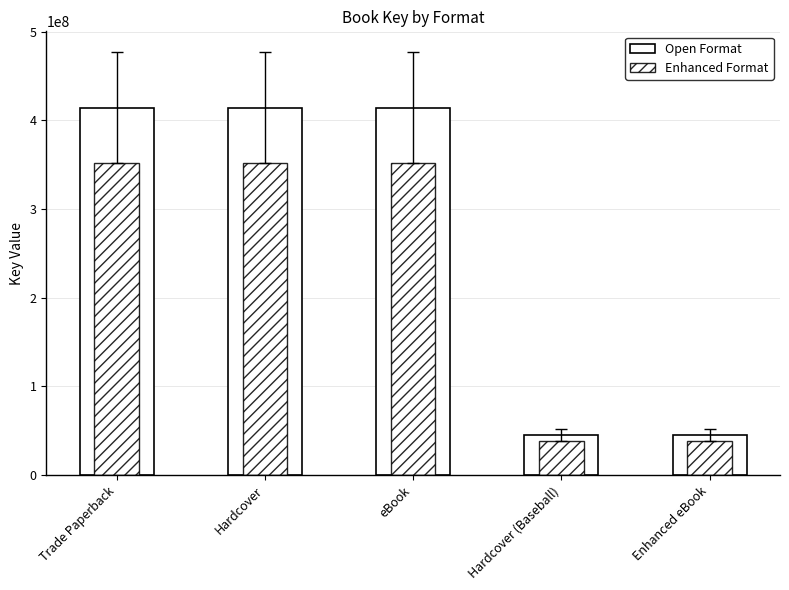

What is the total value across all series at Hardcover?

766729042.3